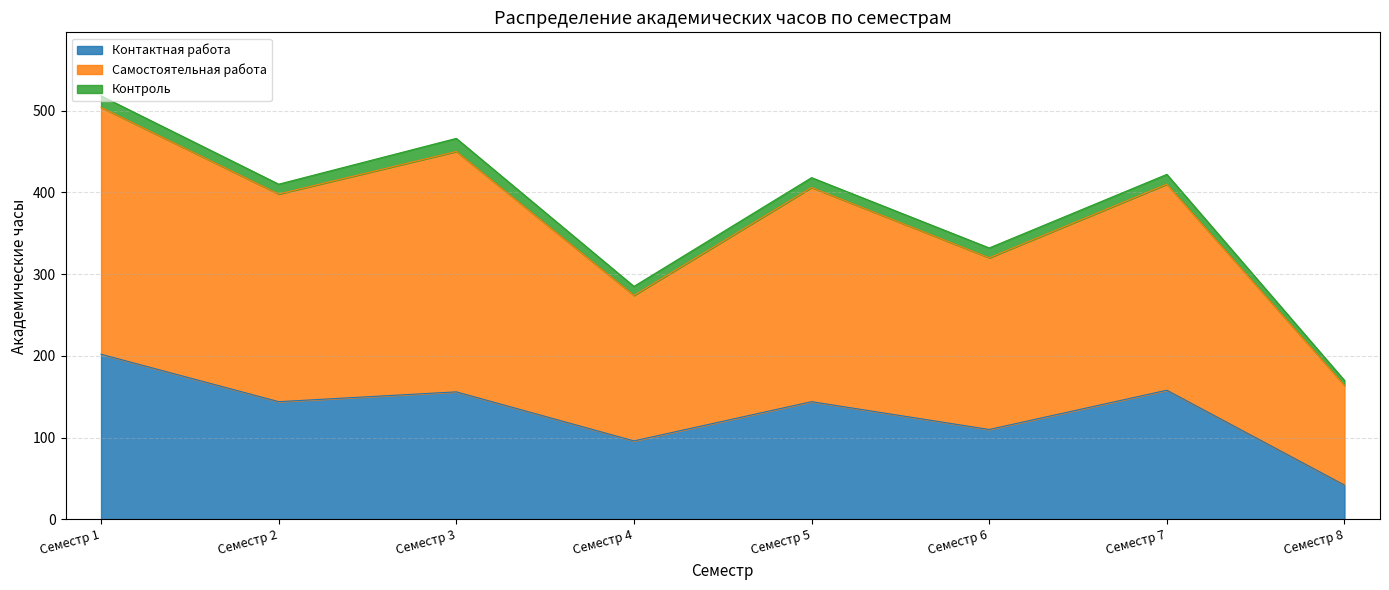

What is the difference between the maximum and minimum values in the Контактная работа series?

160